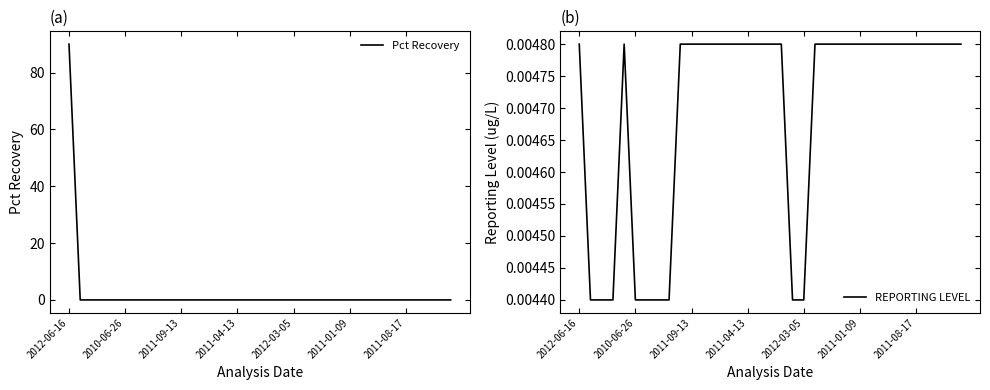

Is the value of REPORTING LEVEL at 9 greater than the value of Pct Recovery at 12?

Yes